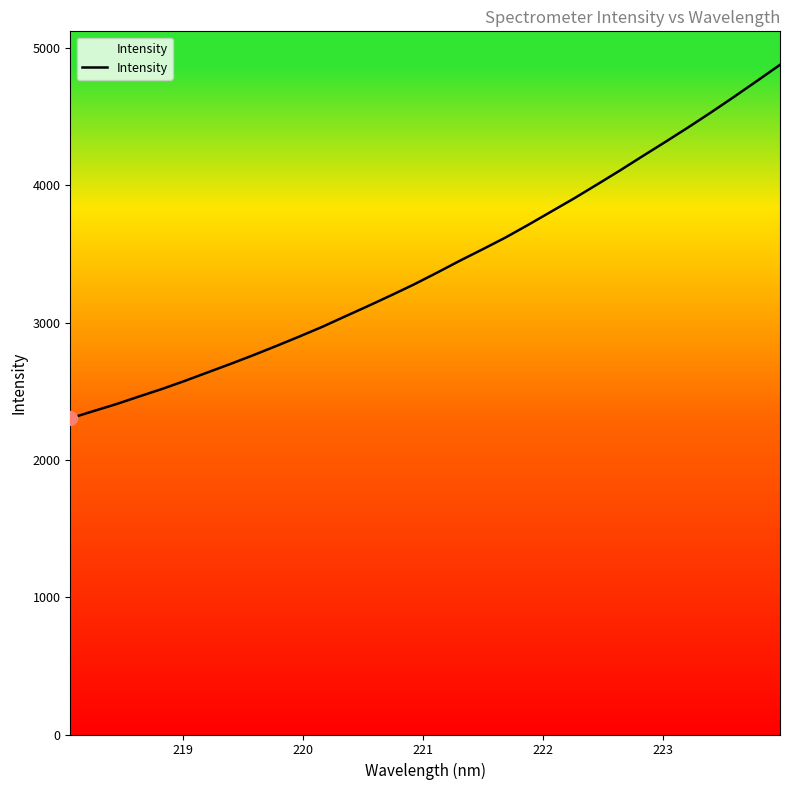

What is the greatest value displayed?

4878.9